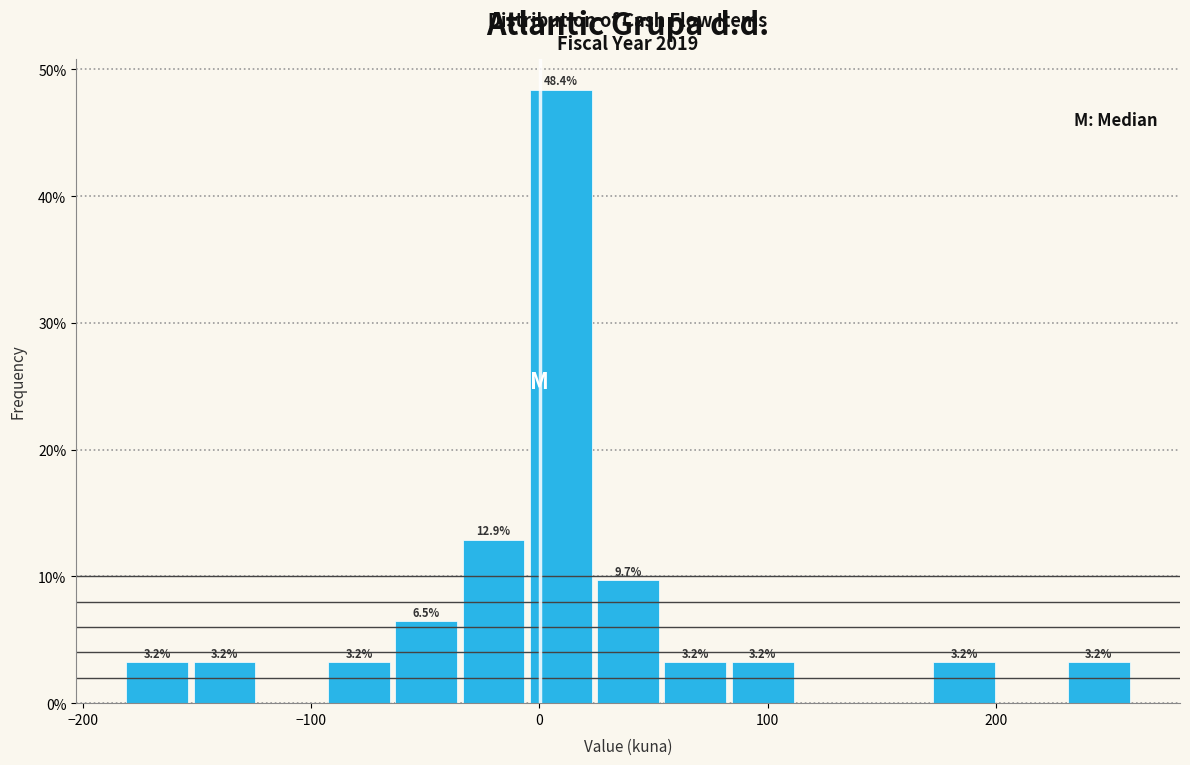

Around what value on the x-axis is the tallest bar? Give the approximate position of its centre, as read against the axis.

10